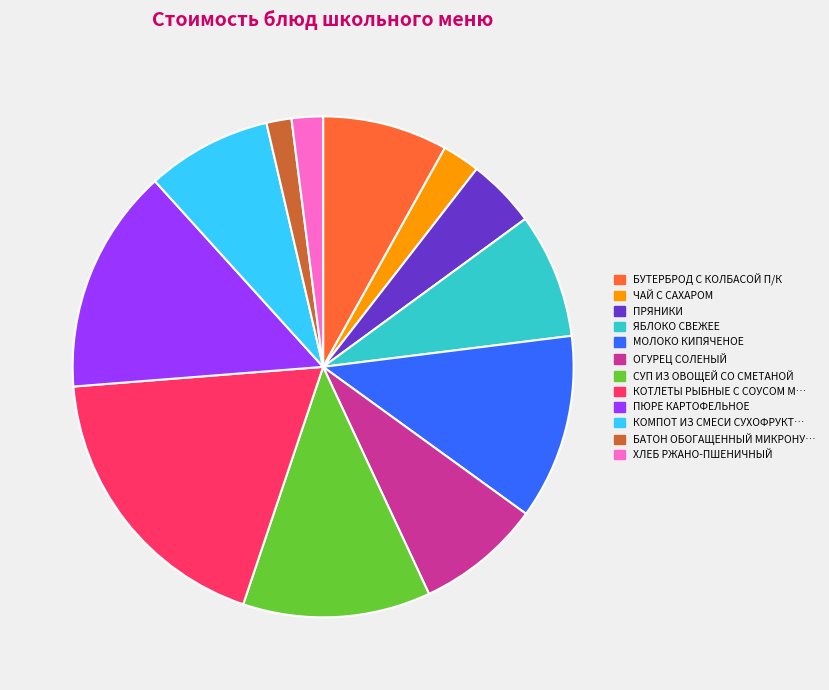

Does any single category account for the majority?

No